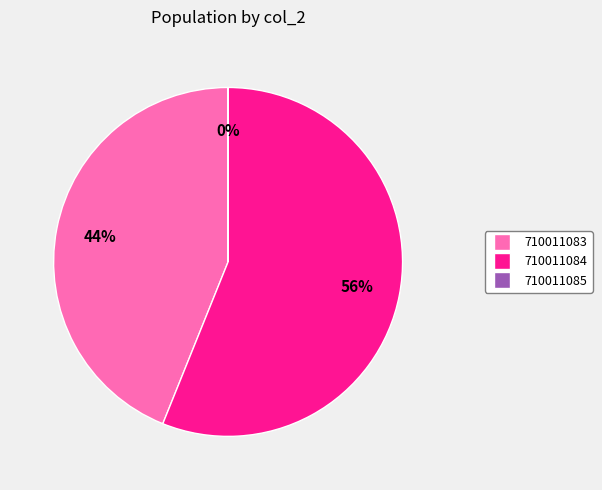

To the nearest percent, what is the average slice percentage?

33%